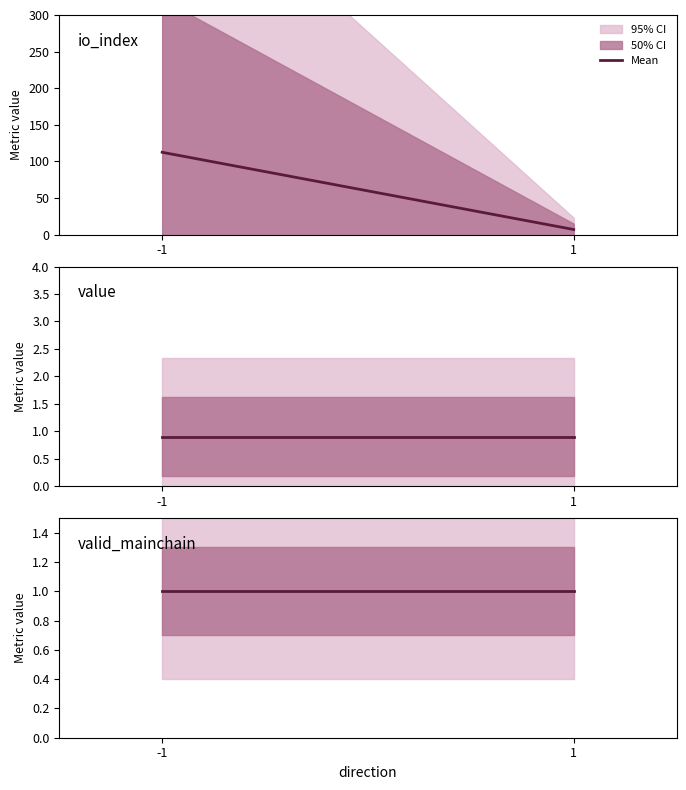

At which label does io_index reach its peak?

-1